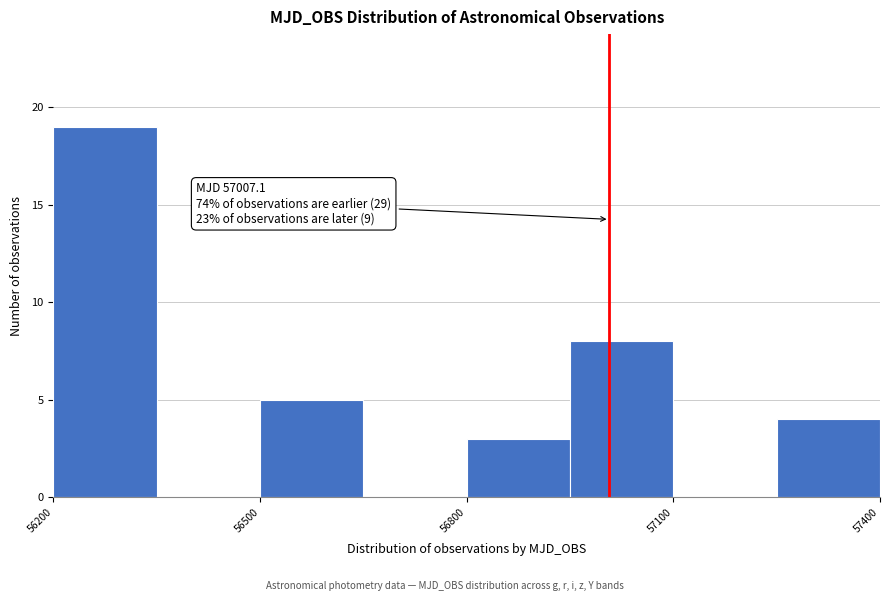

Read against the x-axis, roughly where is the centre of the tallest bar?

56300